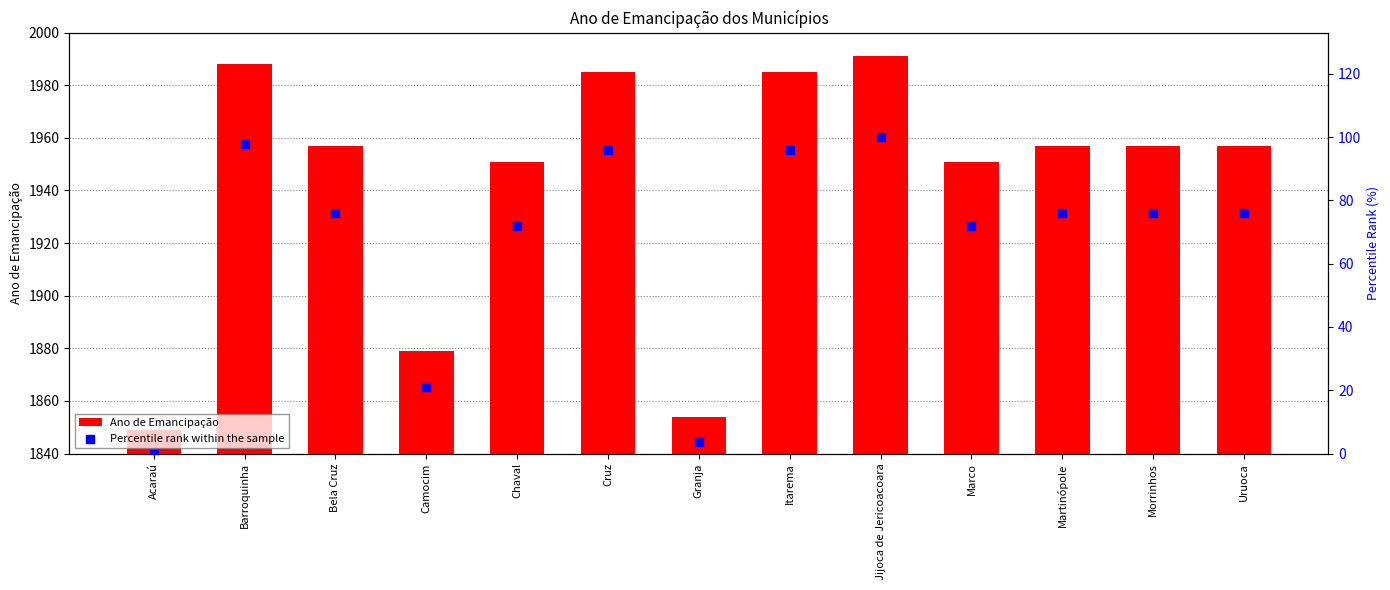

Which series has the largest total across all categories?

Ano de Emancipação